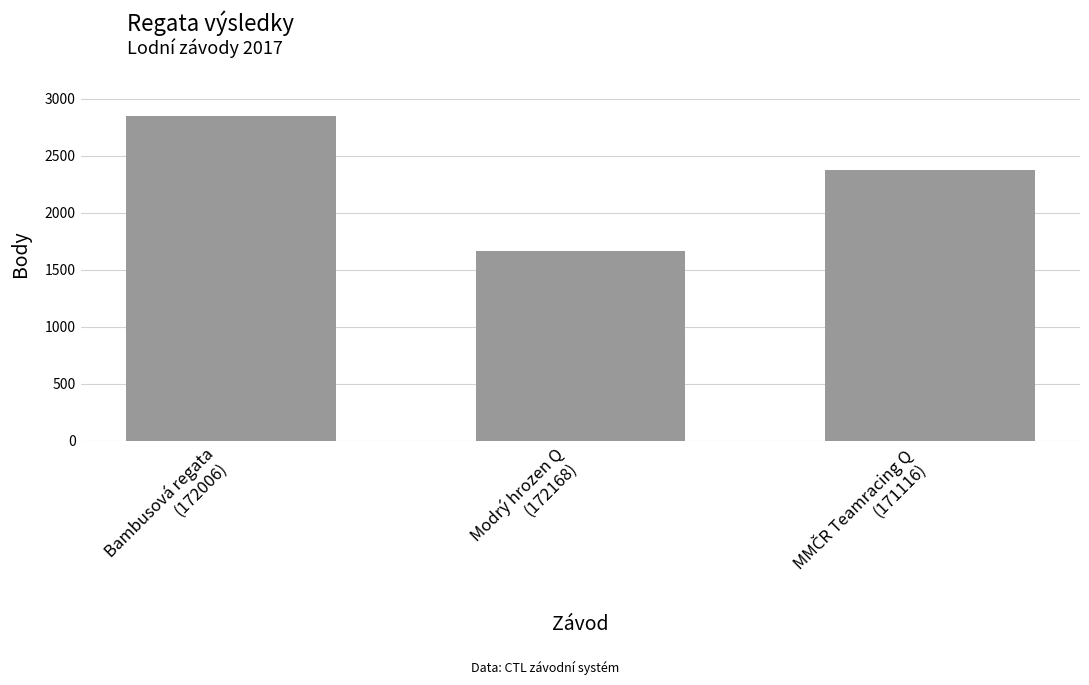

What is the label of the 3rd bar from the right?

Bambusová regata
(172006)